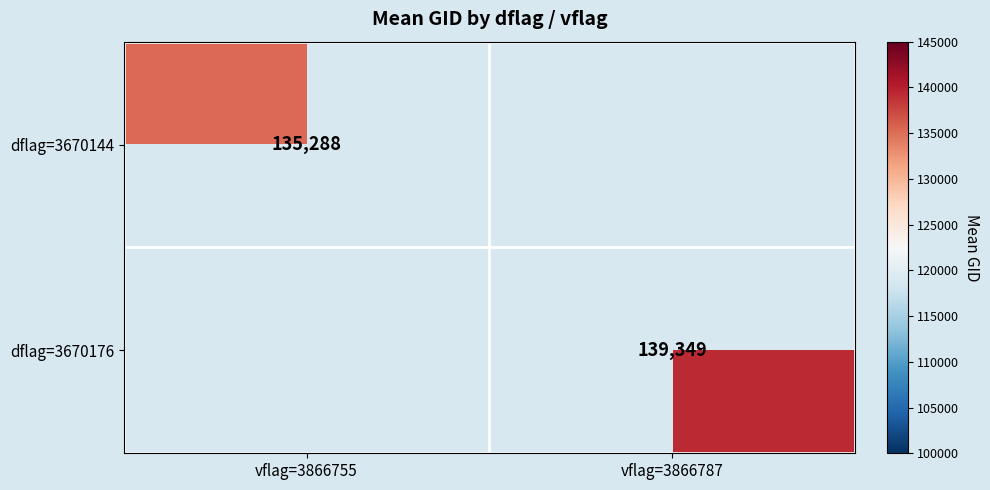

Rank the categories by dflag=3670144 value from highest to lowest.

vflag=3866755, vflag=3866787